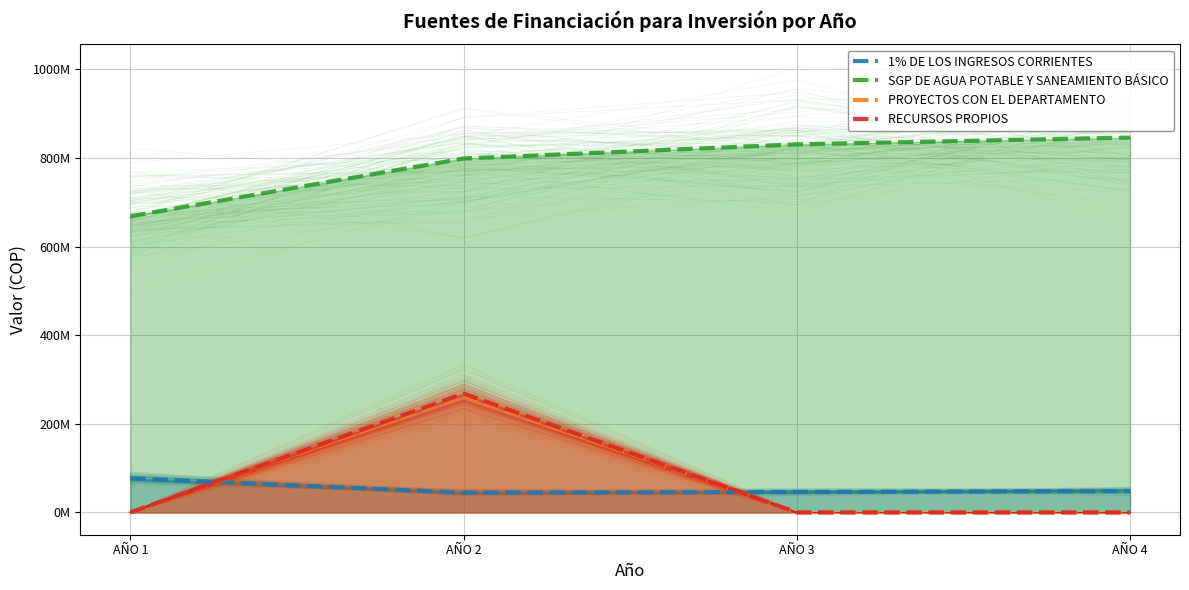

How many lines are shown in the chart?

4